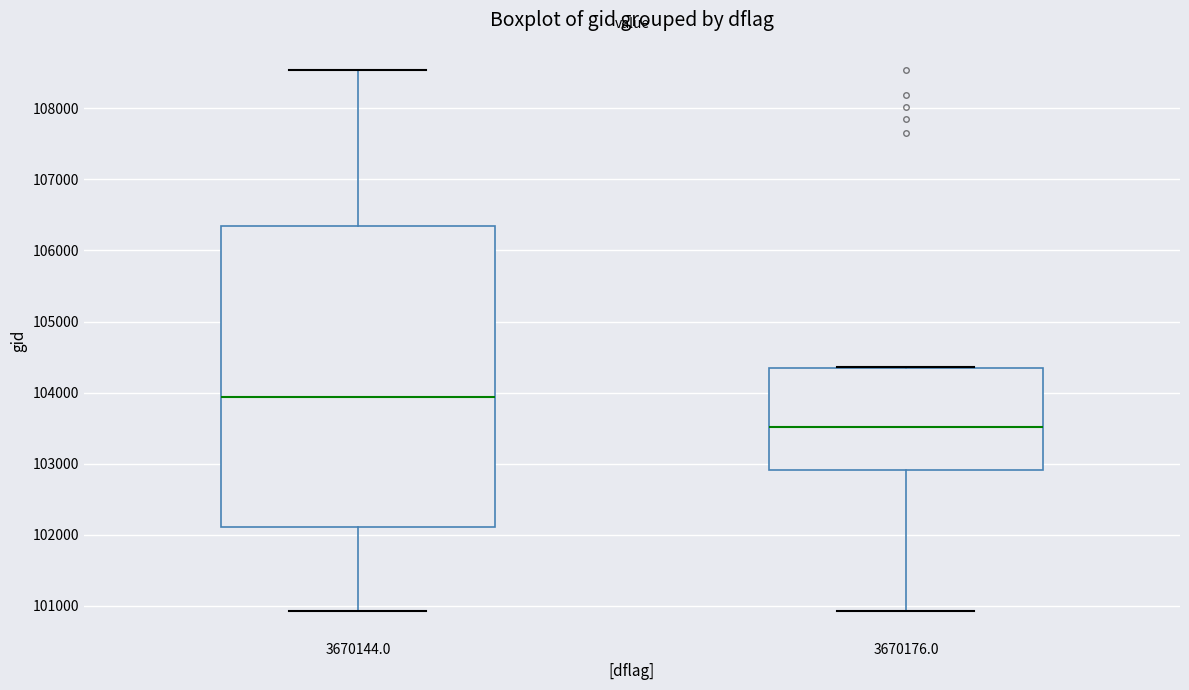

Reading left to right, transcribe this box plot: for each box, give where its median line is, the range the box spans, and where its two whiskers end, as read against the y-axis. The values are not printed on the chart, so give them approximately, as read against the axis.

3670144.0: median 103900, box 102100 to 106300, whiskers 100900 to 108500
3670176.0: median 103500, box 102900 to 104300, whiskers 100900 to 104400